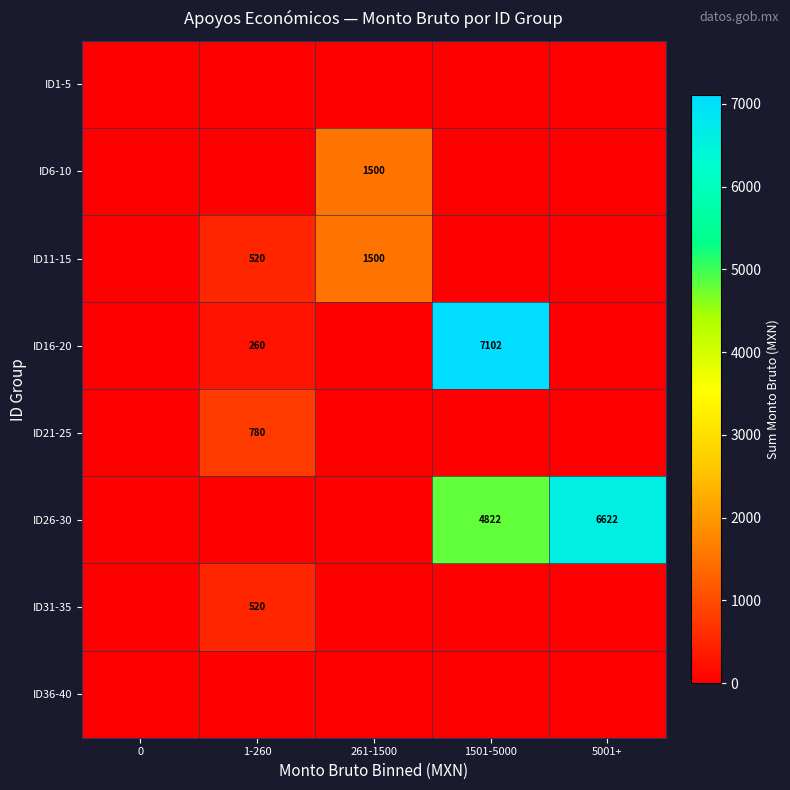

Is it true that ID11-15 equals 313 at 1-260?

False